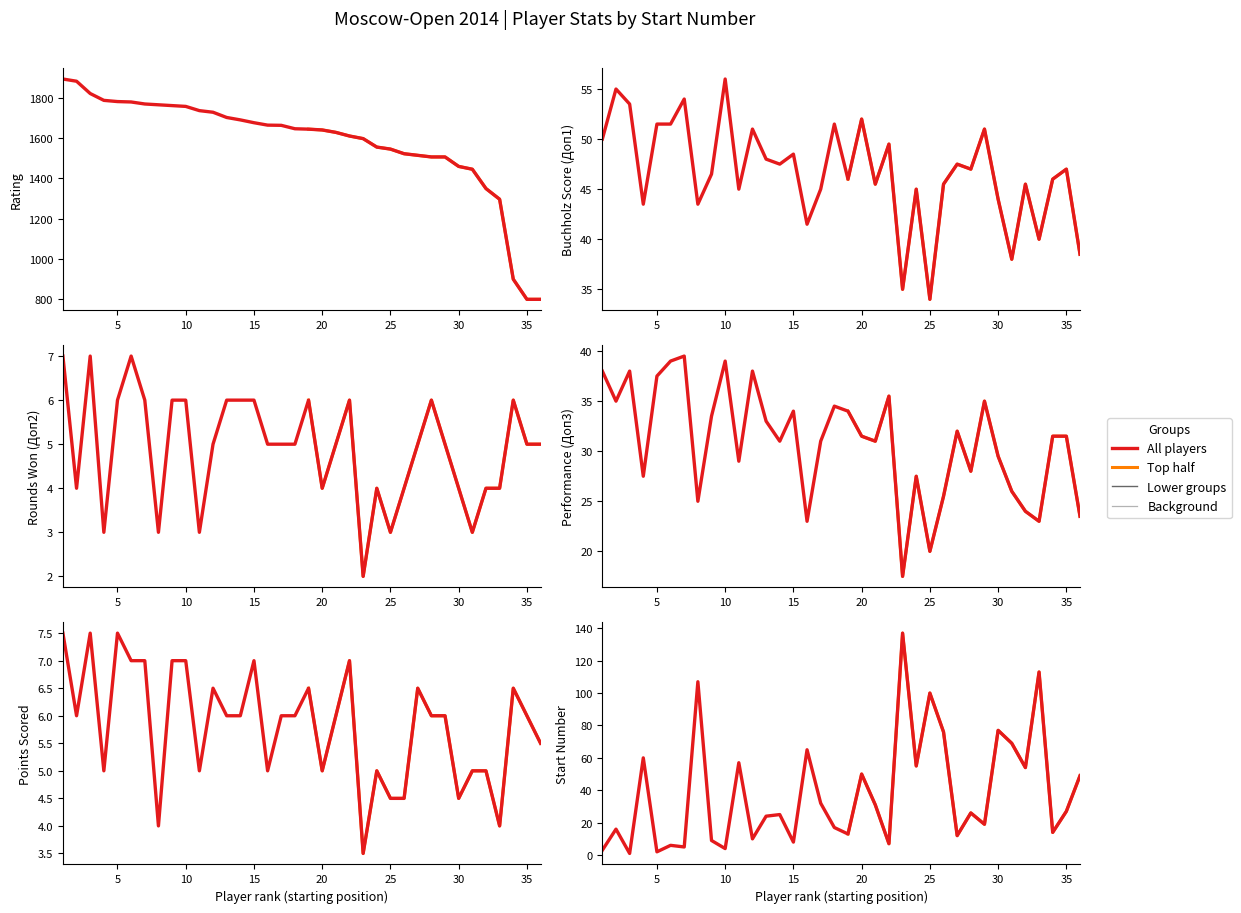

Is the value of Рейт. at 19 greater than the value of Доп3 at 23?

Yes